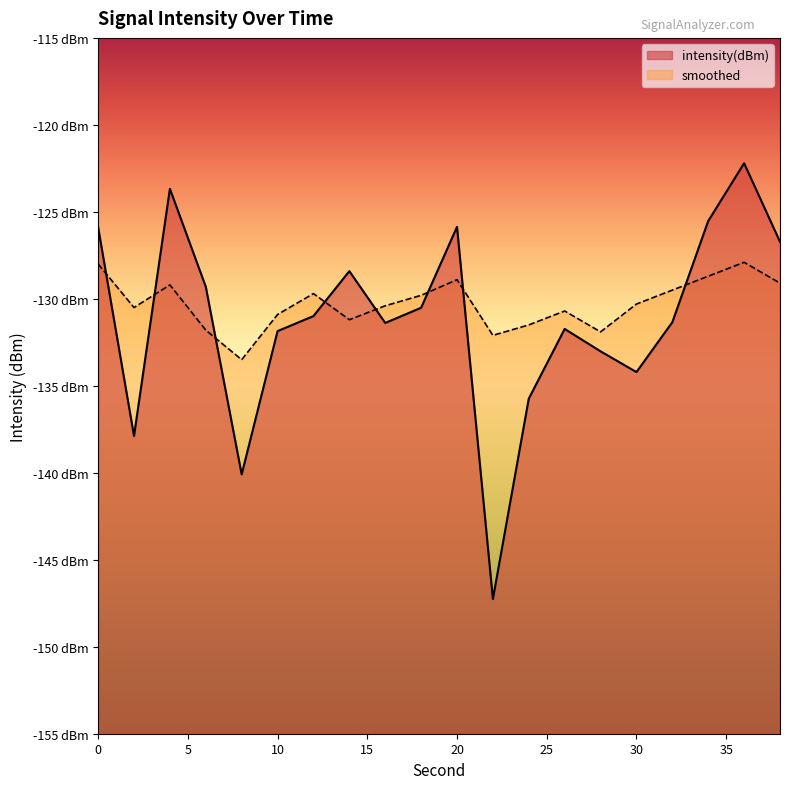

At which category is the sum across all series the highest?

36